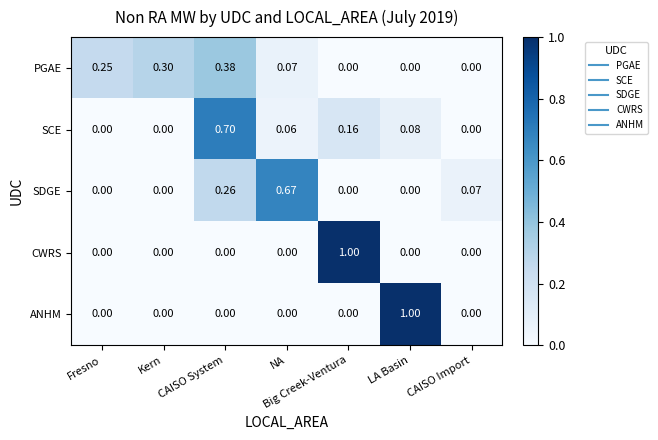

At which label does SCE reach its peak?

CAISO System